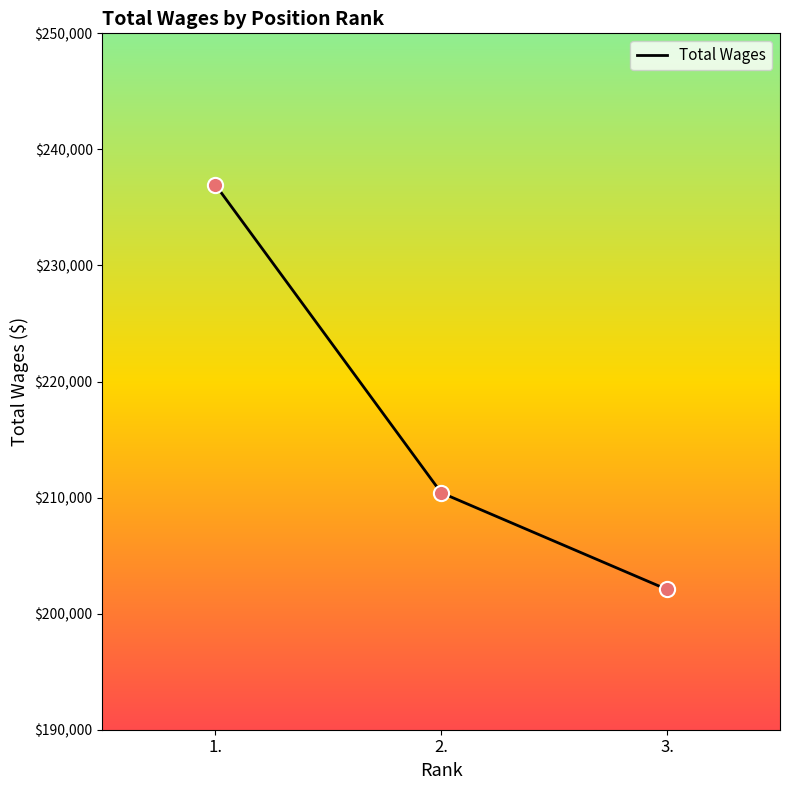

What is the ratio of the value at 2. to the value at 1.?

0.9